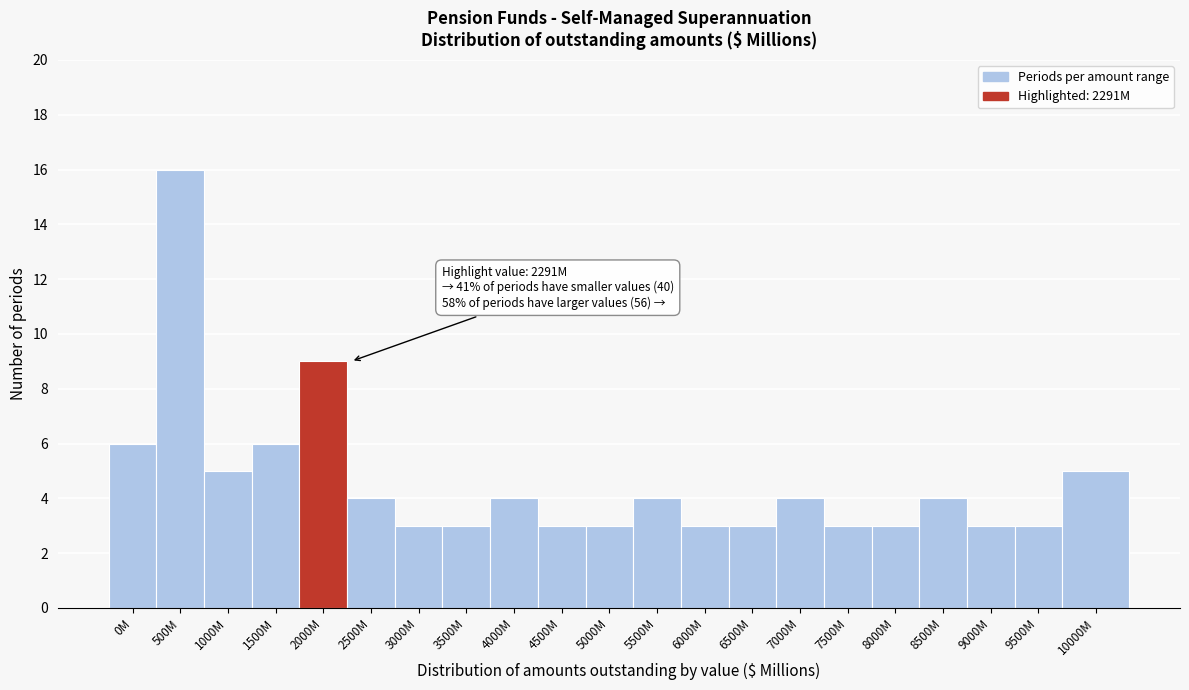

Reading right to left, transcribe all the data shown in this chart.

10000M=5	9500M=3	9000M=3	8500M=4	8000M=3	7500M=3	7000M=4	6500M=3	6000M=3	5500M=4	5000M=3	4500M=3	4000M=4	3500M=3	3000M=3	2500M=4	2000M=9	1500M=6	1000M=5	500M=16	0M=6